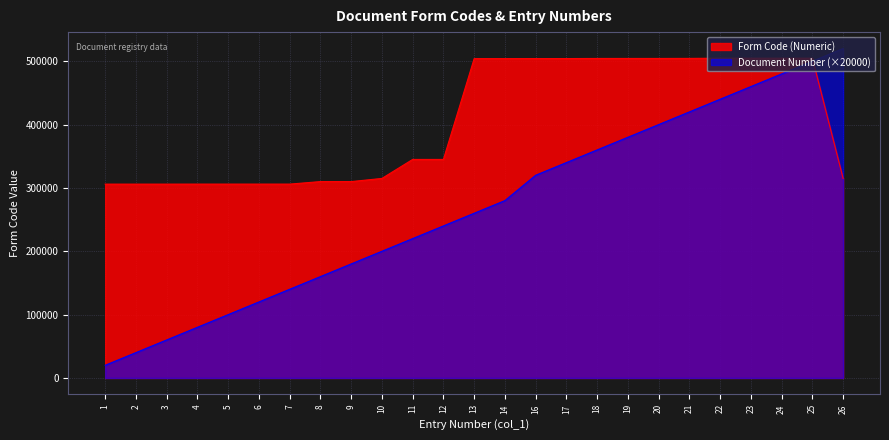

Reading right to left, list all the values displayed in this chart.

Form Code (Numeric): 315007	504835	504833	504816	504805	504514	504425	504421	504417	504230	504210	504144	504143	345004	345001	315006	310002	310001	306033	306032	306031	306030	306004	306003	306001
Document Number: 520000	500000	480000	460000	440000	420000	400000	380000	360000	340000	320000	280000	260000	240000	220000	200000	180000	160000	140000	120000	100000	80000	60000	40000	20000